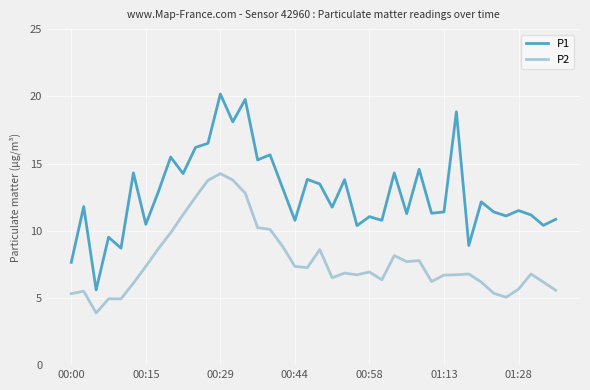

At how many categories does at least one series exceed 19?

2